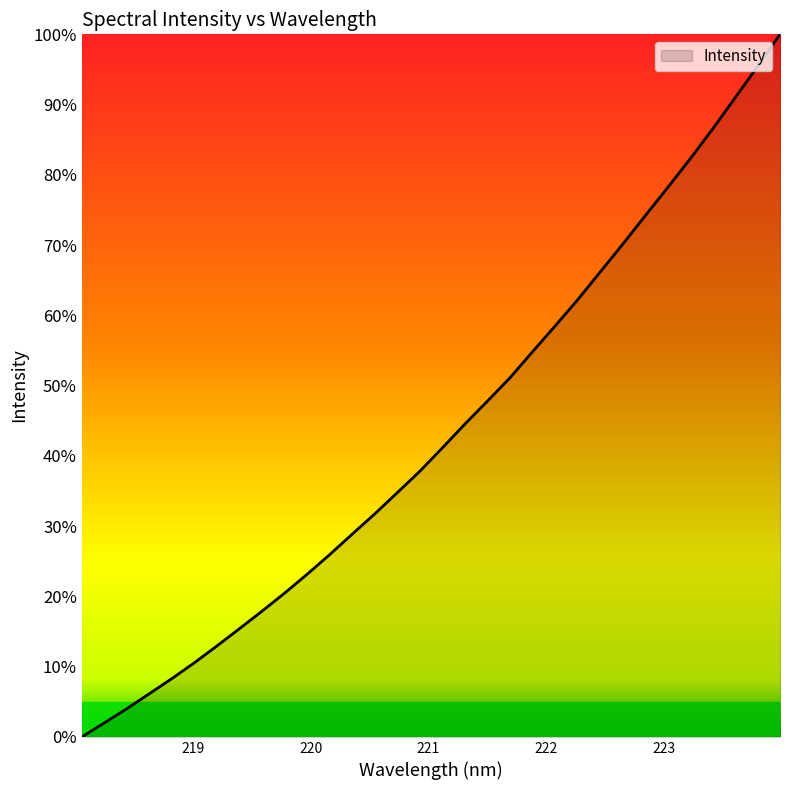

Does the chart display data point markers on the line(s)?

No